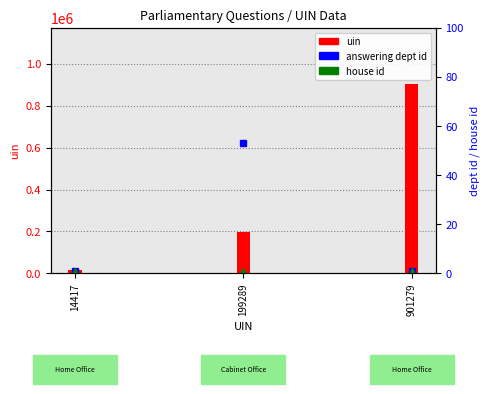

The value of answering dept id at 199289 is 53. True or false?

True